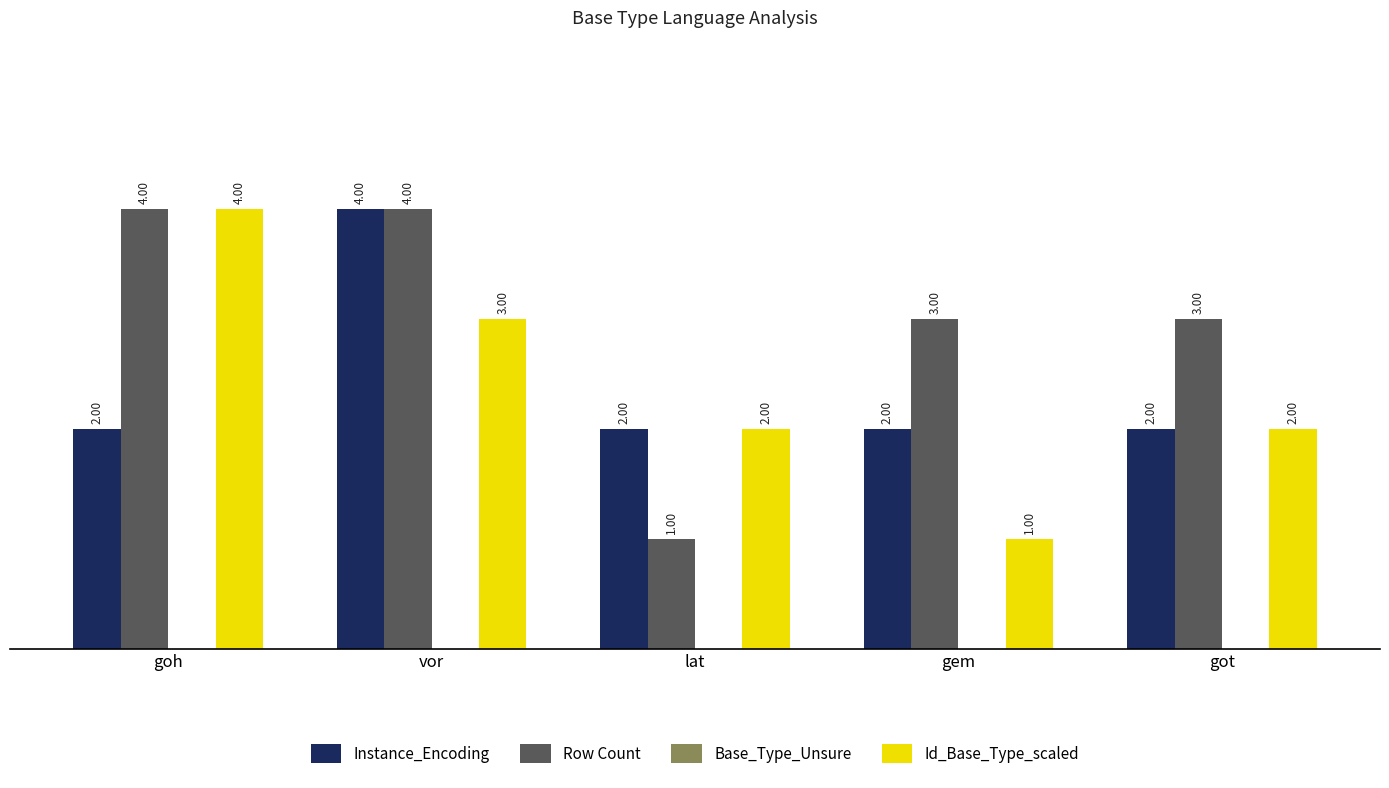

What is the value of the Instance_Encoding bar at the 5th from the left?

2